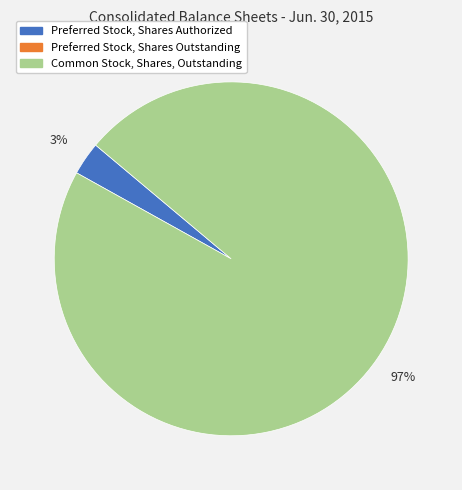

To the nearest percent, what is the difference between the largest and smallest slice percentages?

94%